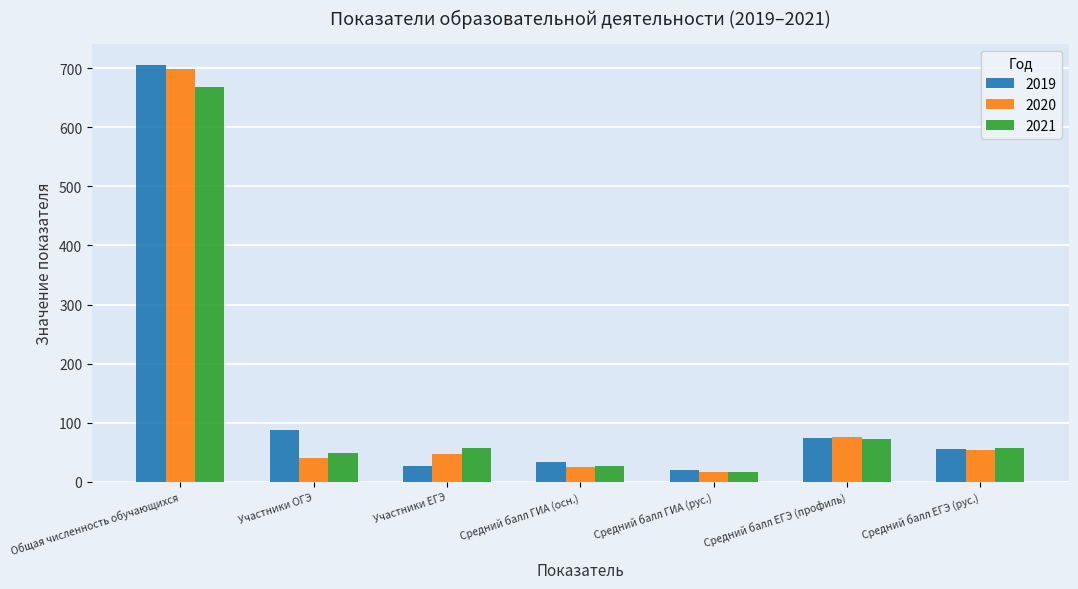

True or false: 2021 has a value of 80.4 at Участники ОГЭ.

False